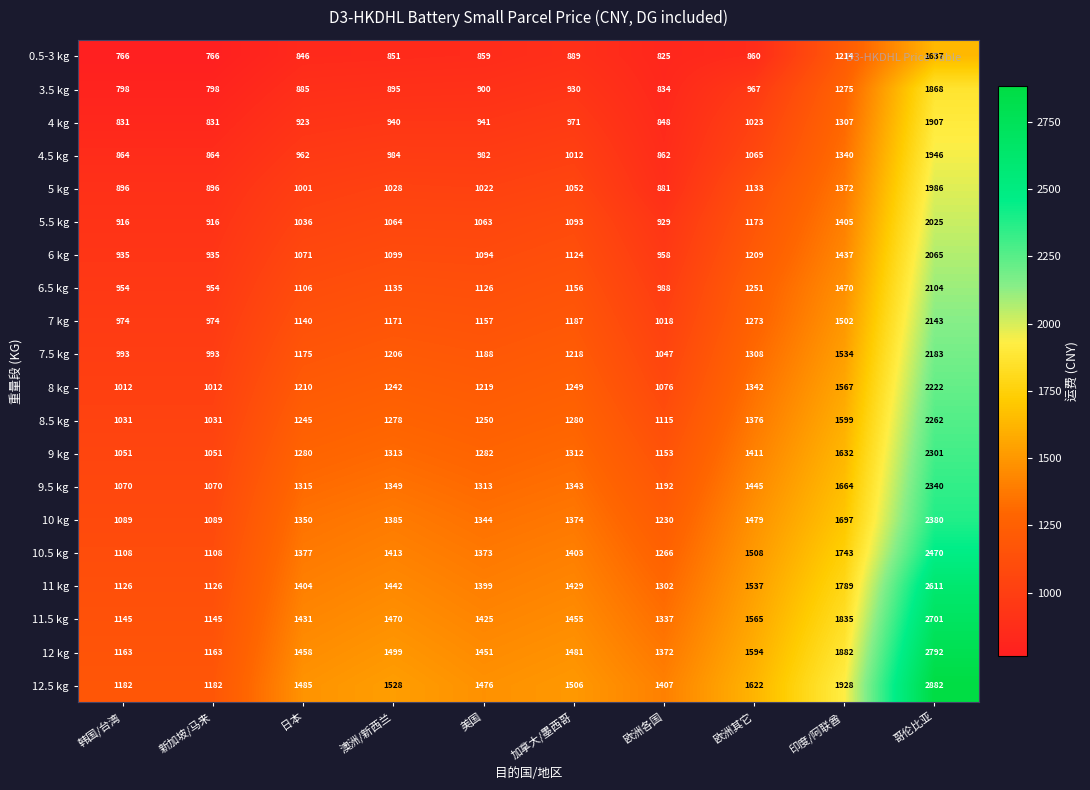

The 0.5-3 kg series shows 1637 at 哥伦比亚. True or false?

True